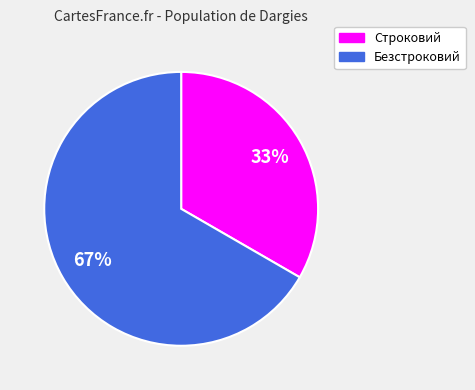

What is the ratio of the value at Строковий to the value at Безстроковий?

0.5